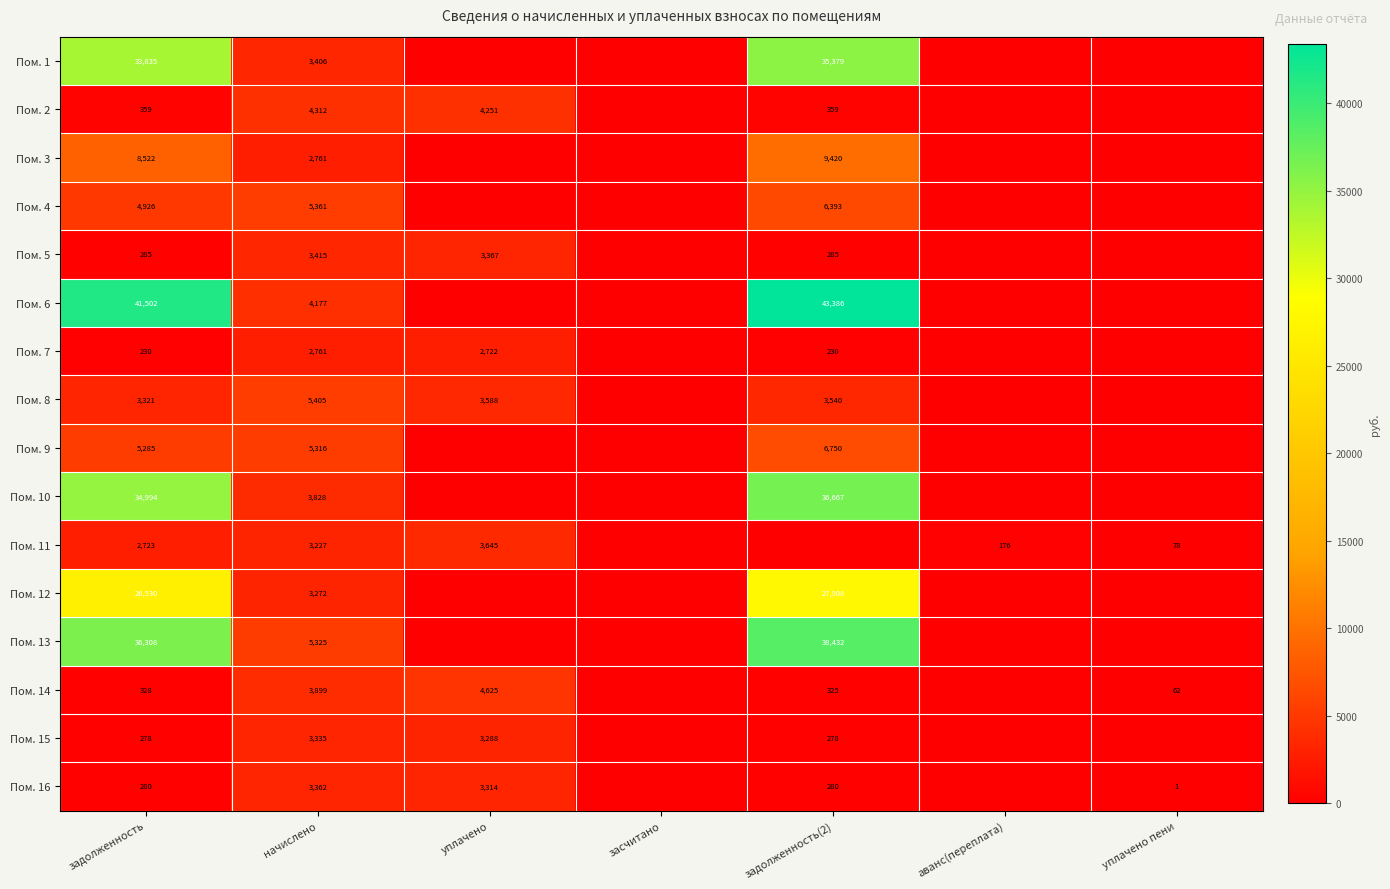

How many series are shown in this chart?

16